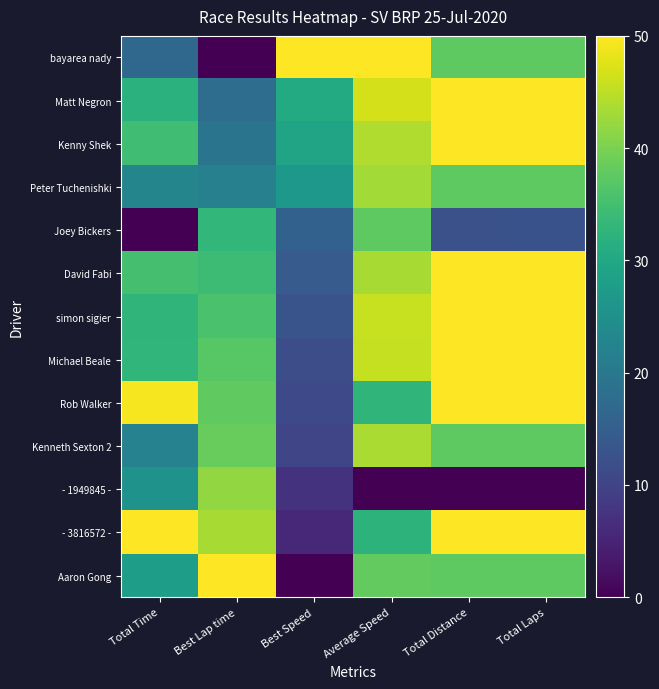

Reading left to right, list all the values displayed in this chart.

bayarea nady: Total Time=16.9	Best Lap time=0.0	Best Speed=50.0	Average Speed=50.0	Total Distance=37.5	Total Laps=37.5
Matt Negron: Total Time=31.9	Best Lap time=17.8	Best Speed=30.6	Average Speed=46.7	Total Distance=50.0	Total Laps=50.0
Kenny Shek: Total Time=34.7	Best Lap time=19.3	Best Speed=29.2	Average Speed=44.0	Total Distance=50.0	Total Laps=50.0
Peter Tuchenishki: Total Time=22.7	Best Lap time=21.8	Best Speed=26.6	Average Speed=43.1	Total Distance=37.5	Total Laps=37.5
Joey Bickers: Total Time=0.0	Best Lap time=33.0	Best Speed=15.5	Average Speed=37.6	Total Distance=12.5	Total Laps=12.5
David Fabi: Total Time=35.3	Best Lap time=34.2	Best Speed=14.4	Average Speed=43.5	Total Distance=50.0	Total Laps=50.0
simon sigier: Total Time=32.7	Best Lap time=35.6	Best Speed=13.1	Average Speed=45.9	Total Distance=50.0	Total Laps=50.0
Michael Beale: Total Time=33.0	Best Lap time=37.0	Best Speed=11.8	Average Speed=45.6	Total Distance=50.0	Total Laps=50.0
Rob Walker: Total Time=49.2	Best Lap time=37.8	Best Speed=11.0	Average Speed=32.8	Total Distance=50.0	Total Laps=50.0
Kenneth Sexton 2: Total Time=22.2	Best Lap time=38.4	Best Speed=10.4	Average Speed=43.6	Total Distance=37.5	Total Laps=37.5
- 1949845 -: Total Time=25.7	Best Lap time=41.9	Best Speed=7.2	Average Speed=0.0	Total Distance=0.0	Total Laps=0.0
- 3816572 -: Total Time=50.0	Best Lap time=43.5	Best Speed=5.8	Average Speed=32.3	Total Distance=50.0	Total Laps=50.0
Aaron Gong: Total Time=27.9	Best Lap time=50.0	Best Speed=0.0	Average Speed=38.0	Total Distance=37.5	Total Laps=37.5